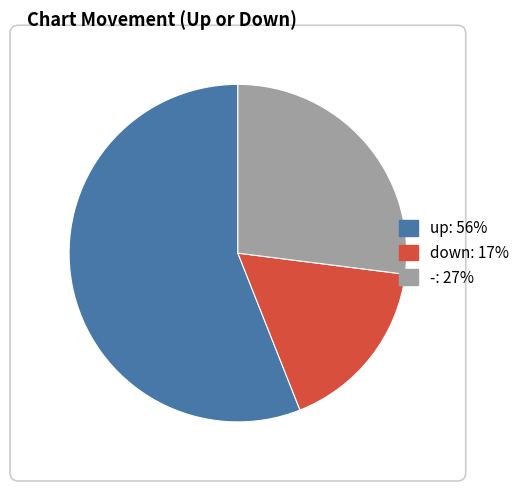

Which category has the smallest portion of the pie?

down